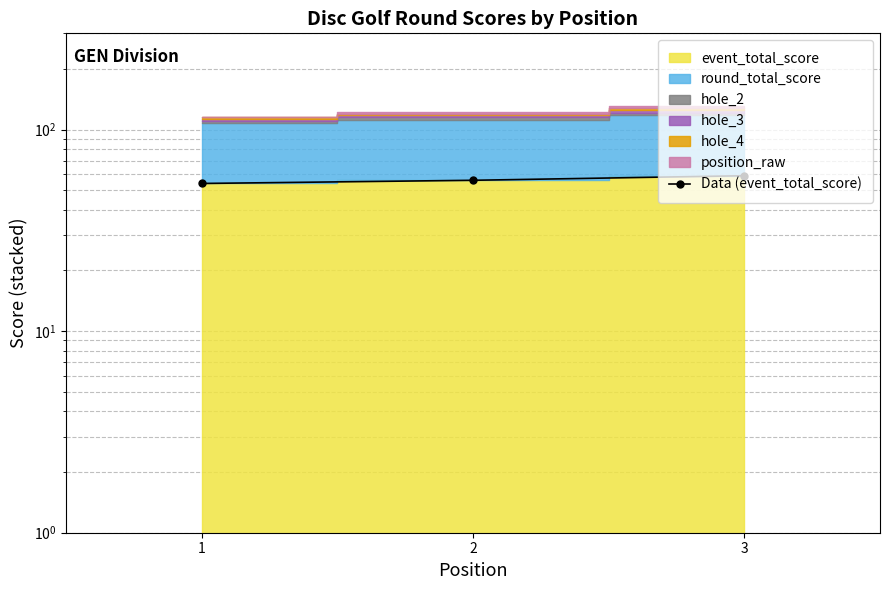

Rank the categories by value from lowest to highest.

1, 2, 3